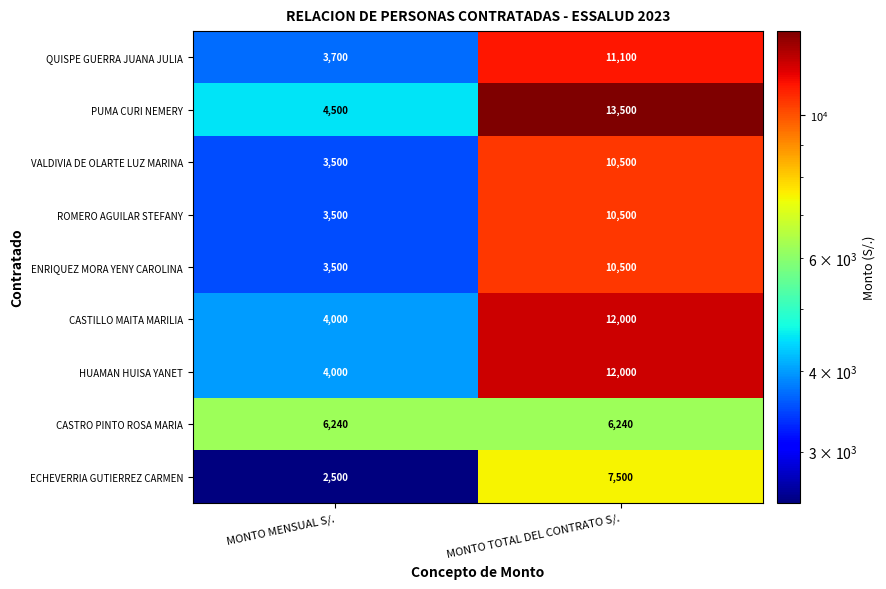

Which series changed the most between MONTO MENSUAL S/. and MONTO TOTAL DEL CONTRATO S/.?

PUMA CURI NEMERY